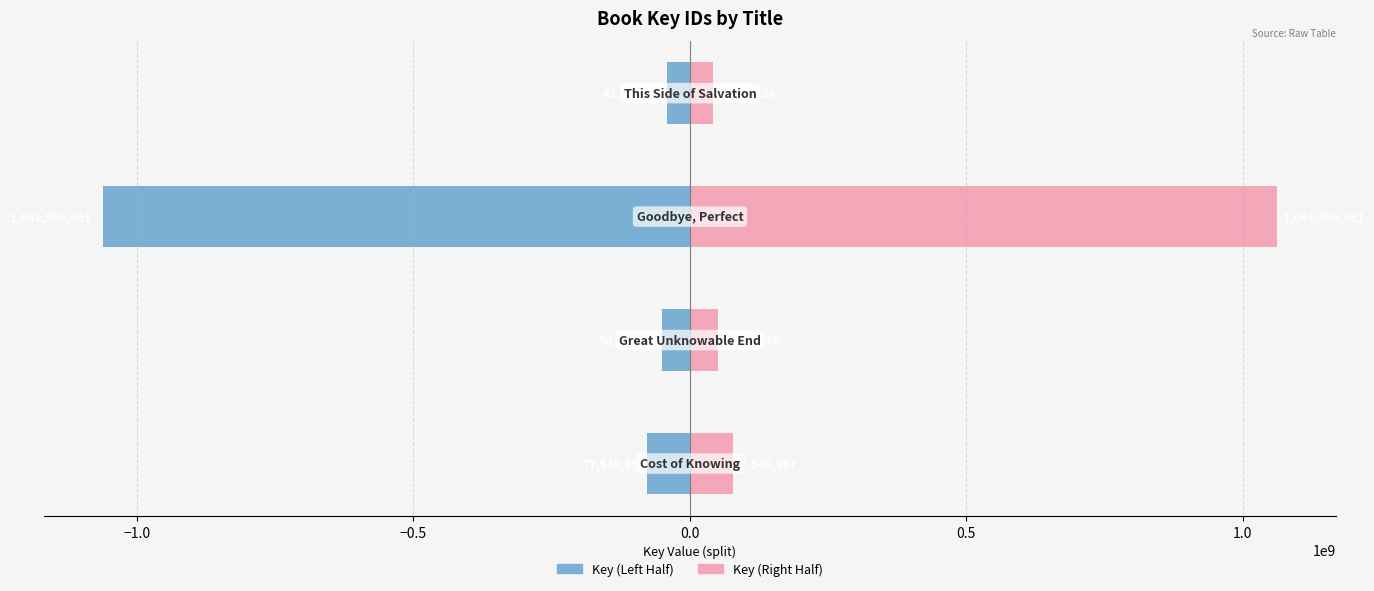

Does the chart contain any negative values?

Yes